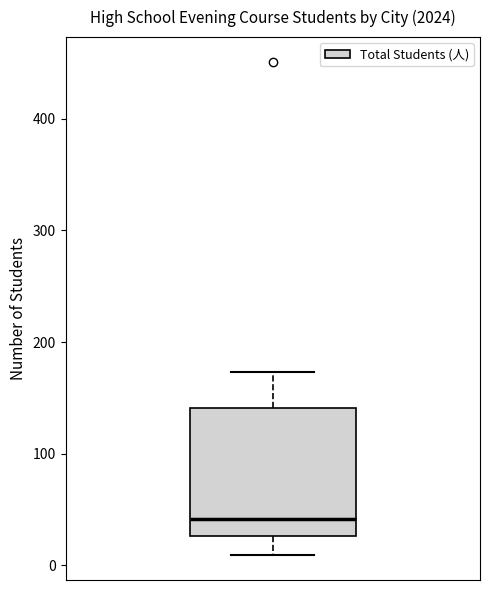

Read this box plot against the y-axis: the position of the median line, the range covered by the box, and the ends of both whiskers. The values are not printed on the chart, so give them approximately, as read against the axis.

median 40, box 30 to 140, whiskers 10 to 170